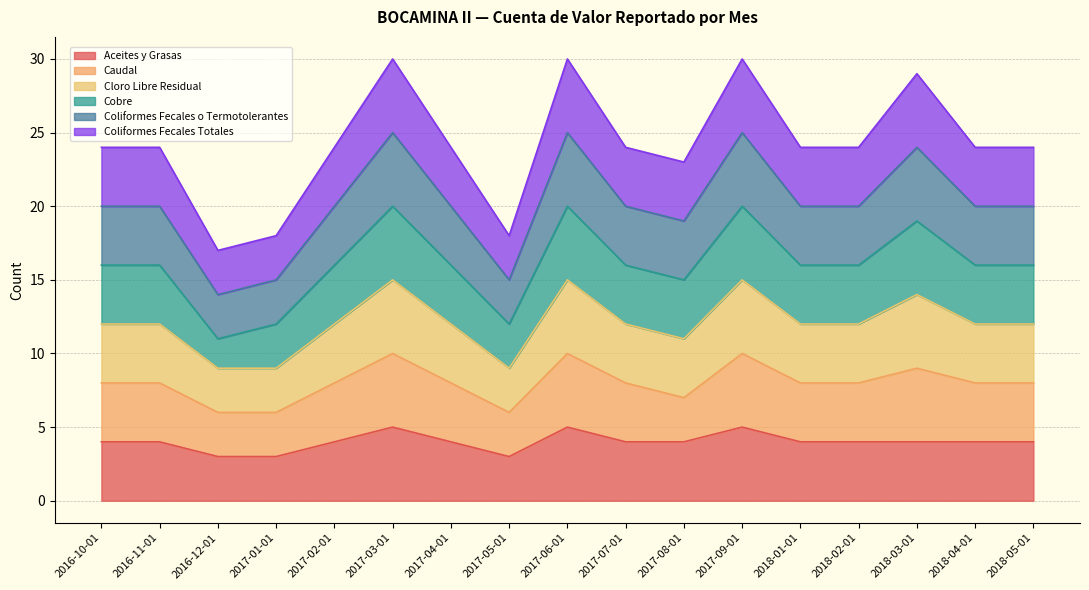

Which series changed the most between 2017-01-01 and 2017-06-01?

Cloro Libre Residual